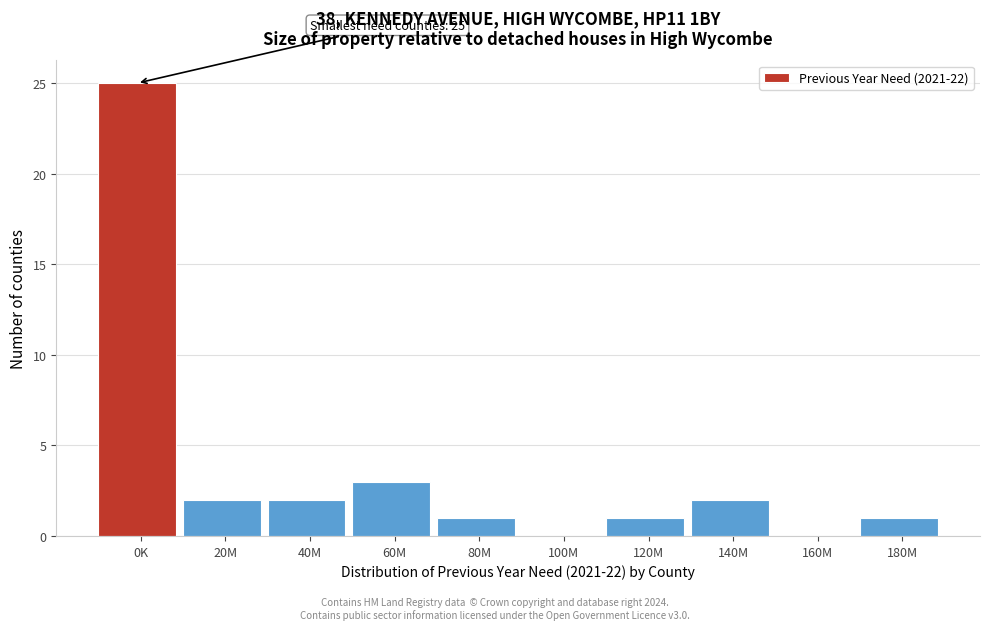

Reading left to right, transcribe all the data shown in this chart.

0K=25	20M=2	40M=2	60M=3	80M=1	100M=0	120M=1	140M=2	160M=0	180M=1